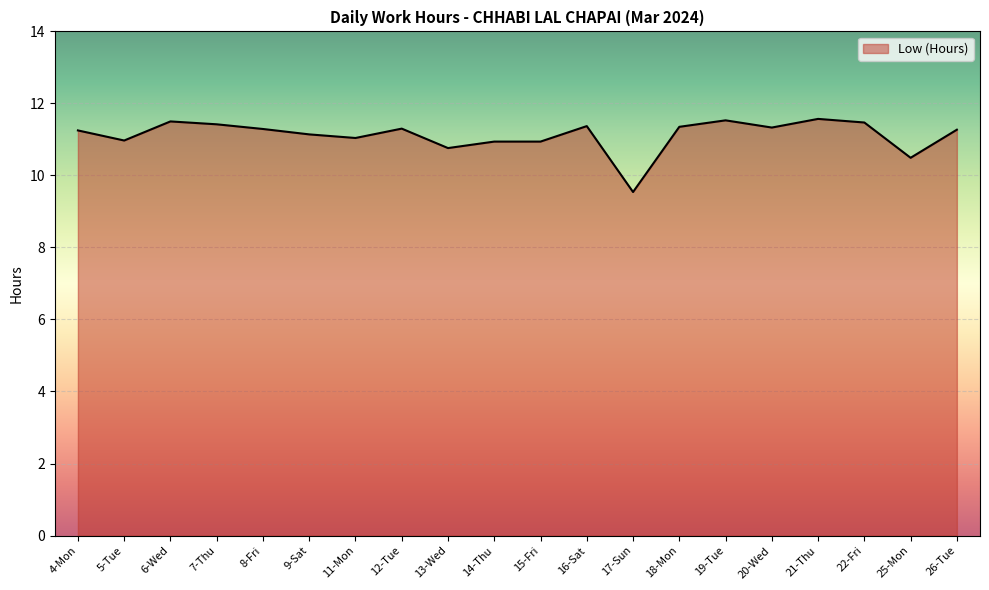

At which category does the chart reach its minimum across all series?

17-Sun